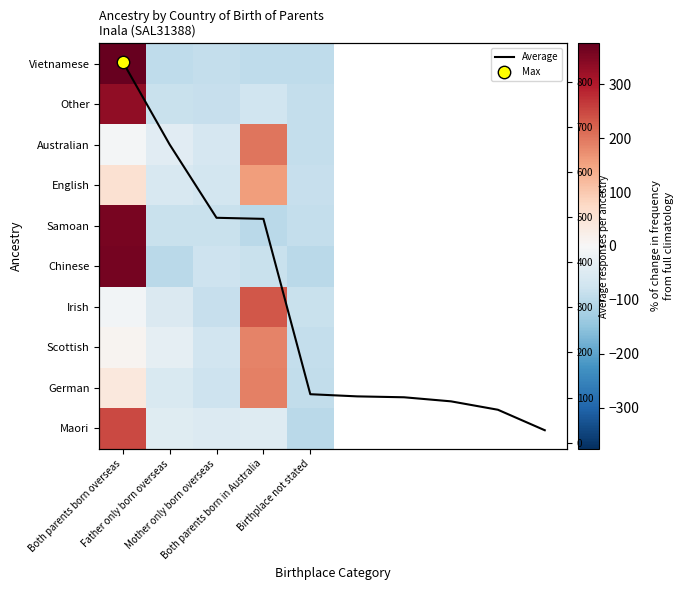

What is the difference between the maximum and second lowest values in the English series?

227.1